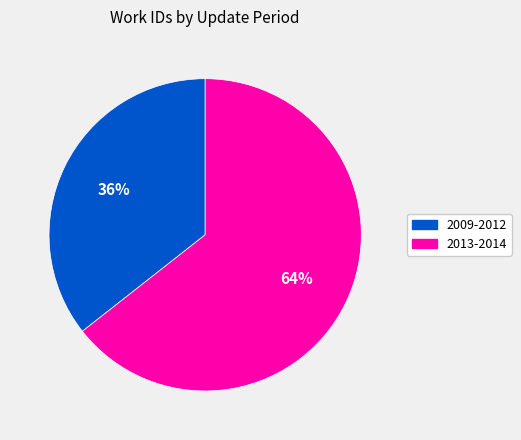

Is there a majority slice in this chart?

Yes